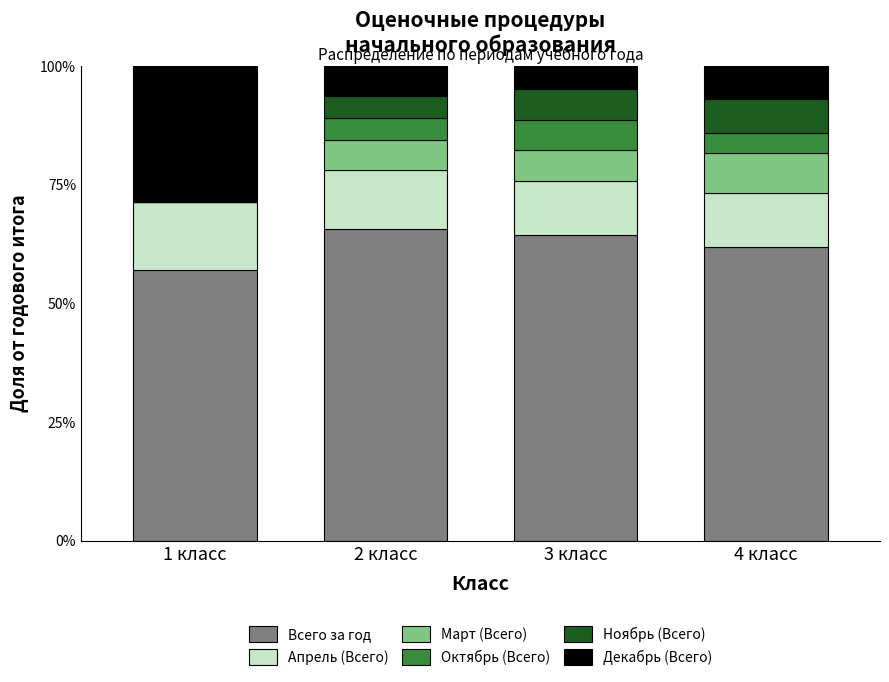

Reading left to right, what are the values for Всего за год?

1 класс=57.1	2 класс=65.6	3 класс=64.5	4 класс=62.0